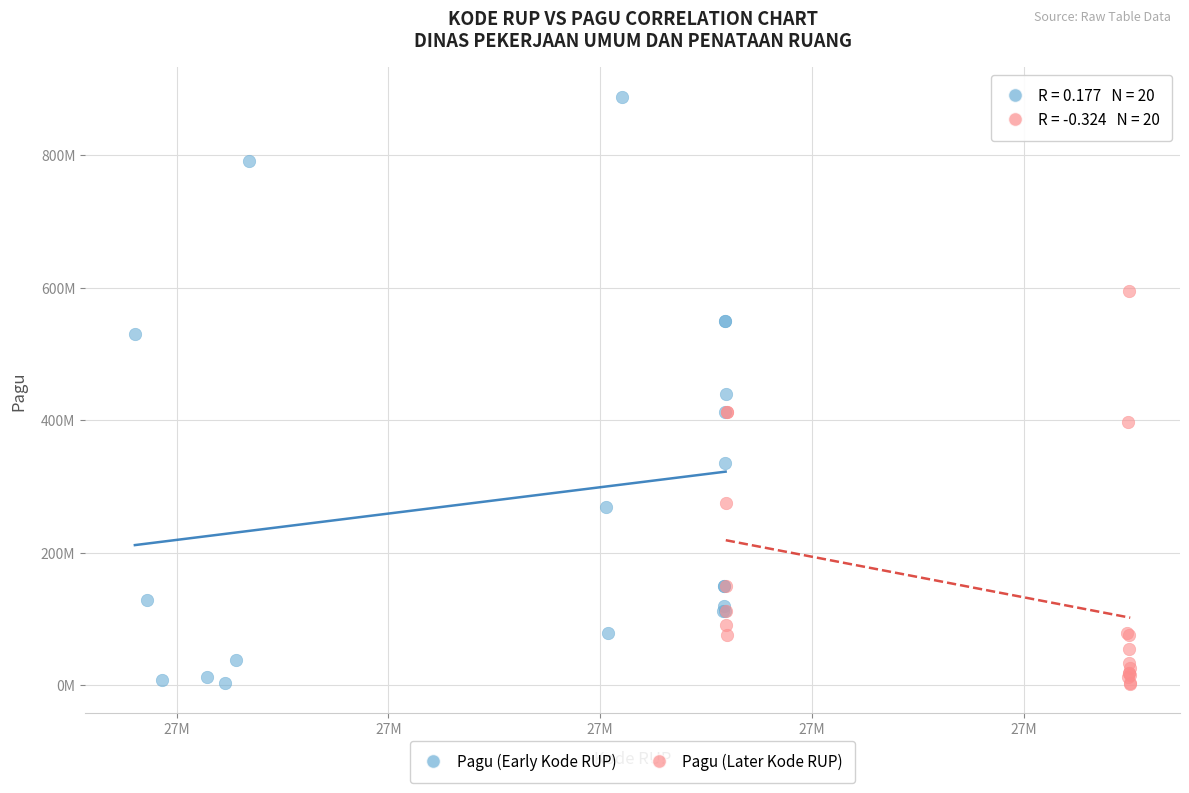

Which series has the largest Y range (max minus min)?

Pagu (Early Kode RUP)